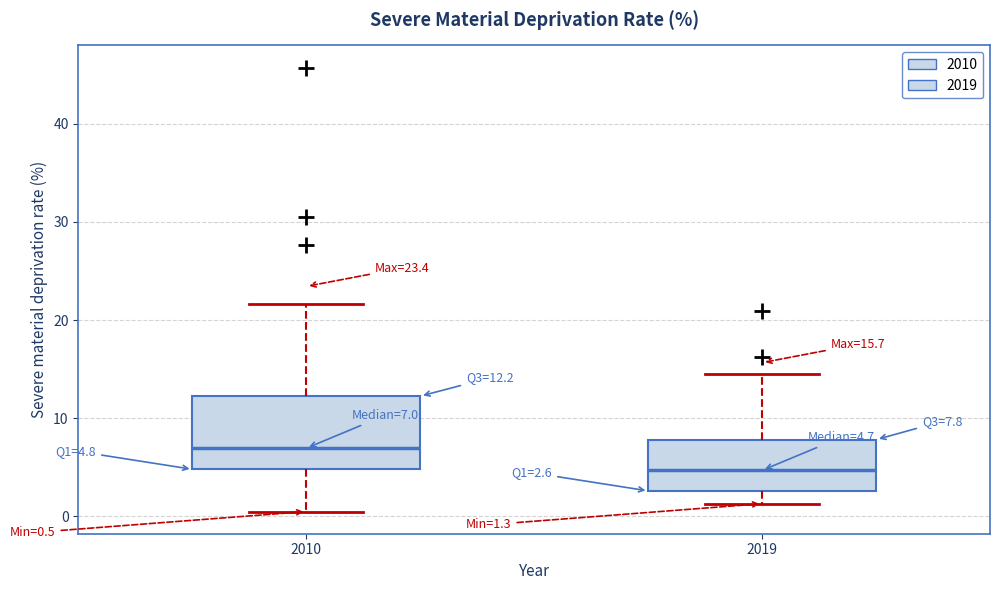

Which box has the lowest median line?

2019